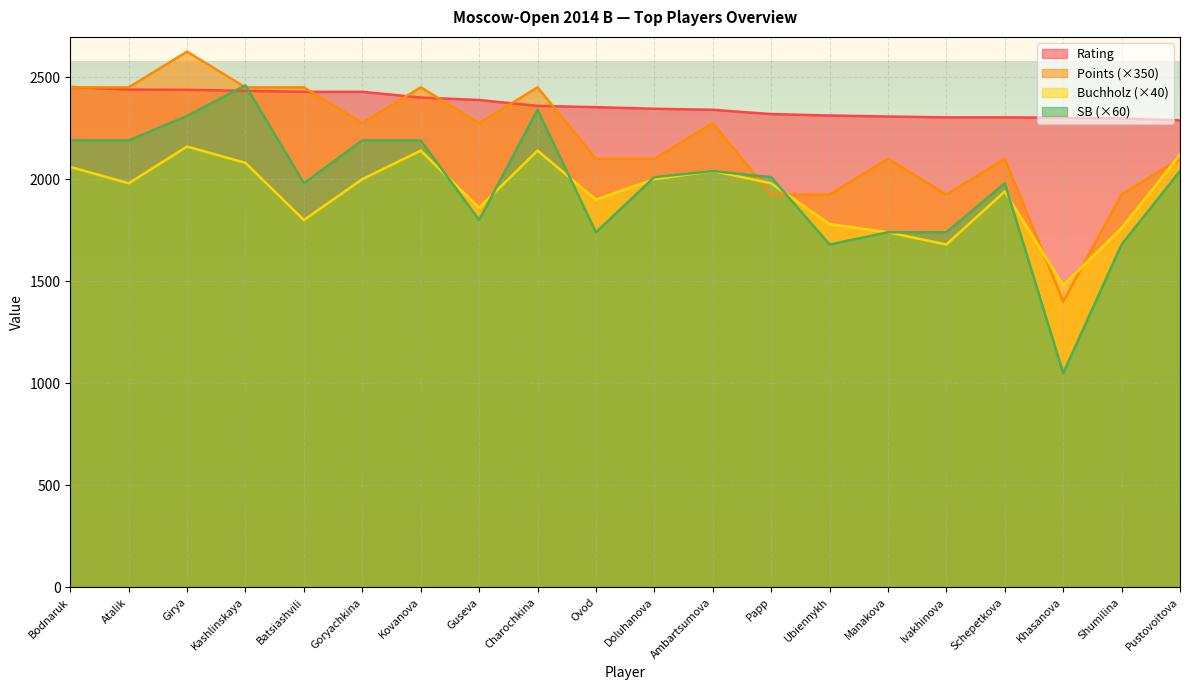

True or false: Points has more than 1 interior local peaks.

True